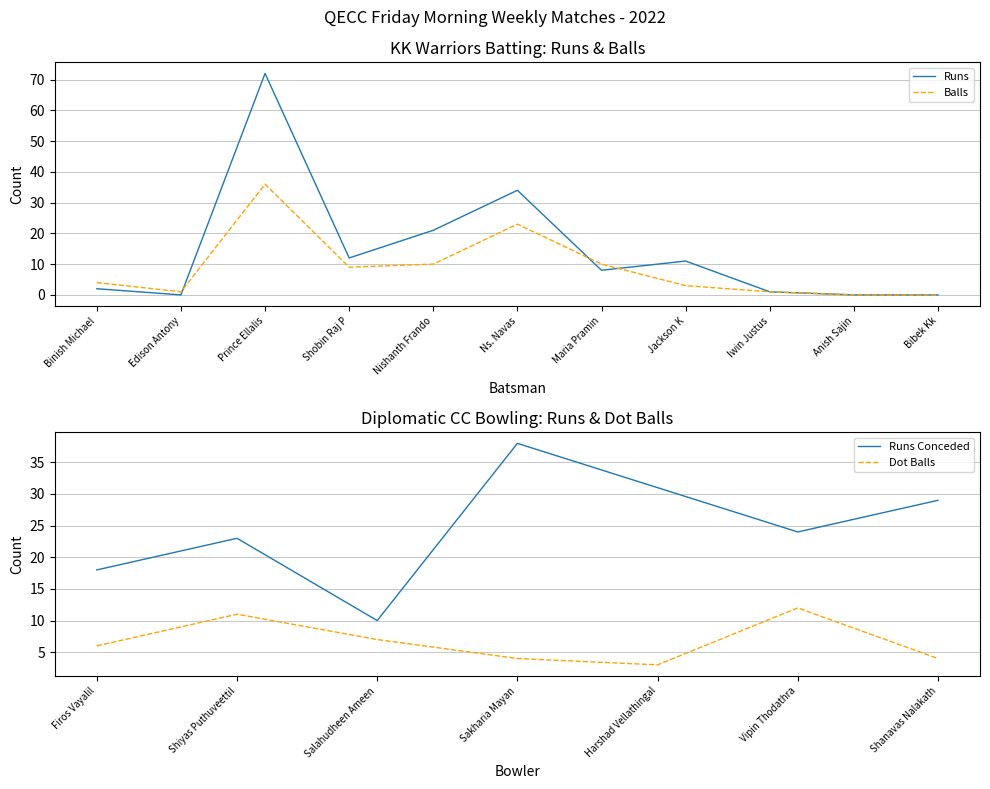

What position from the right is Bibek Kk?

1